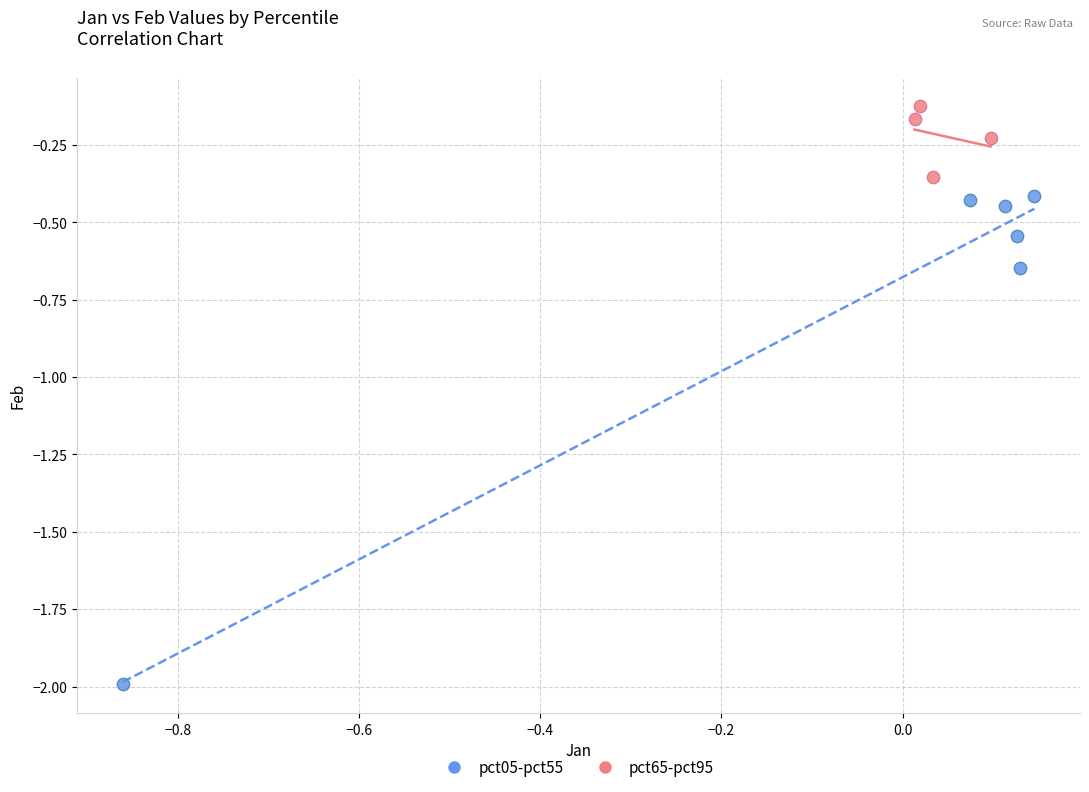

Which series contains the lowest Y value?

pct05-pct55